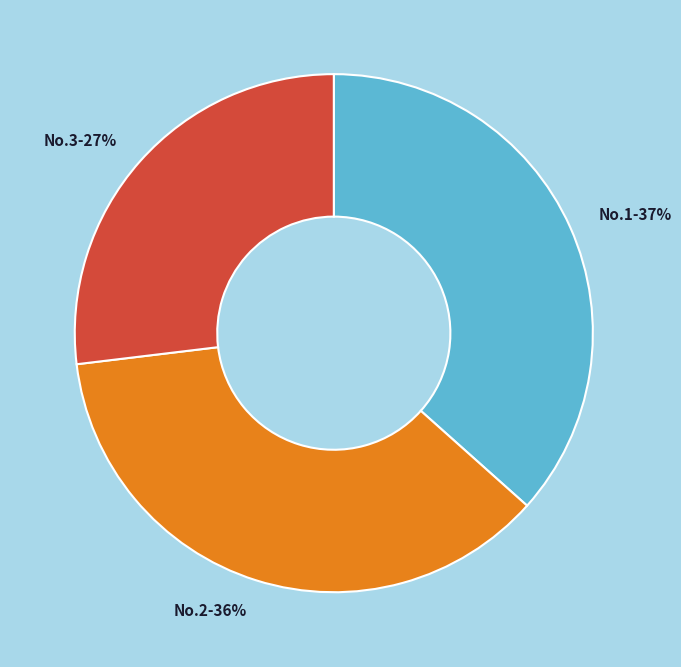

To the nearest percent, what is the average slice percentage?

33%